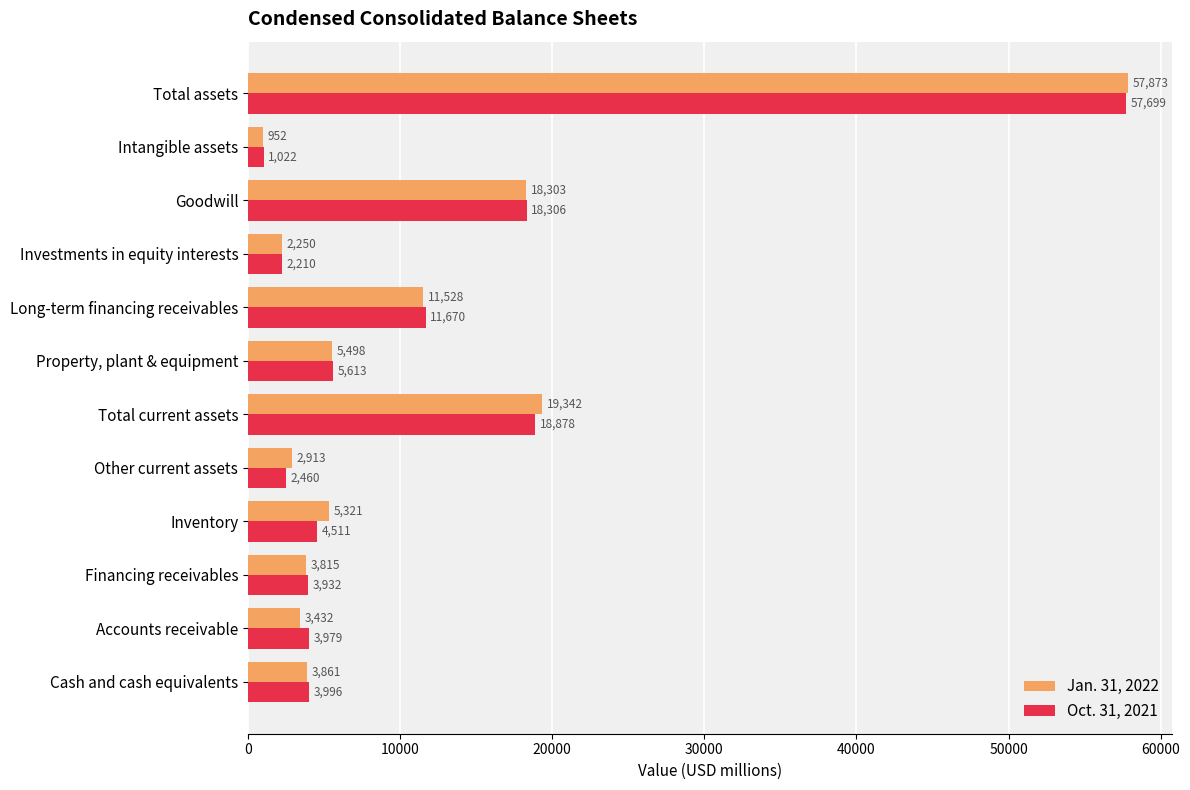

At how many categories does at least one series exceed 17236?

3